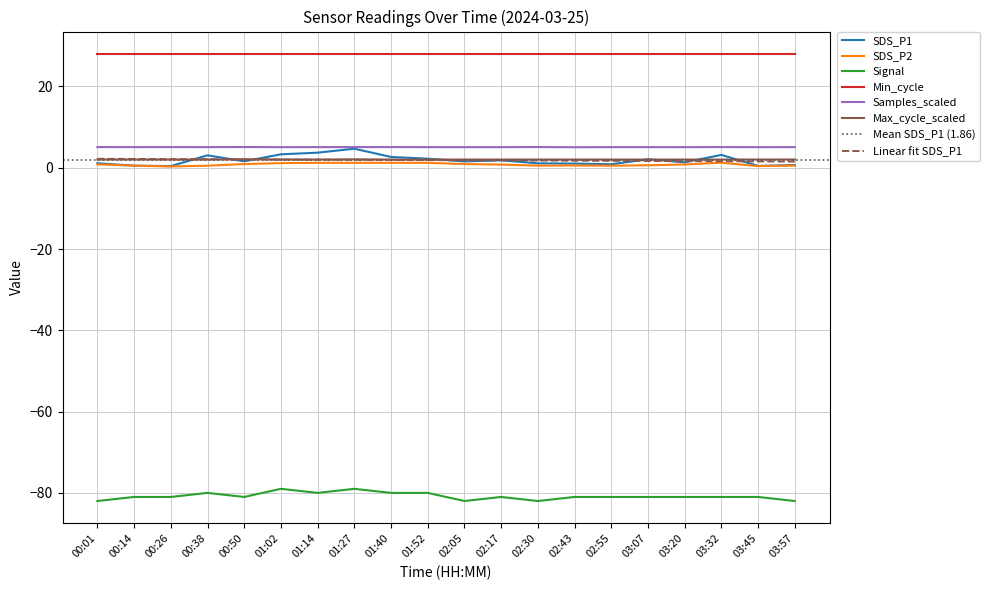

At which label does SDS_P1 reach its peak?

01:27